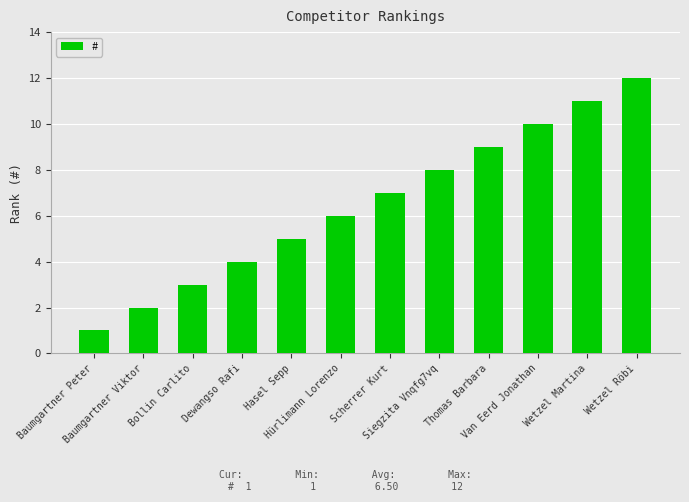

What is the value of the 9th bar from the left?

9